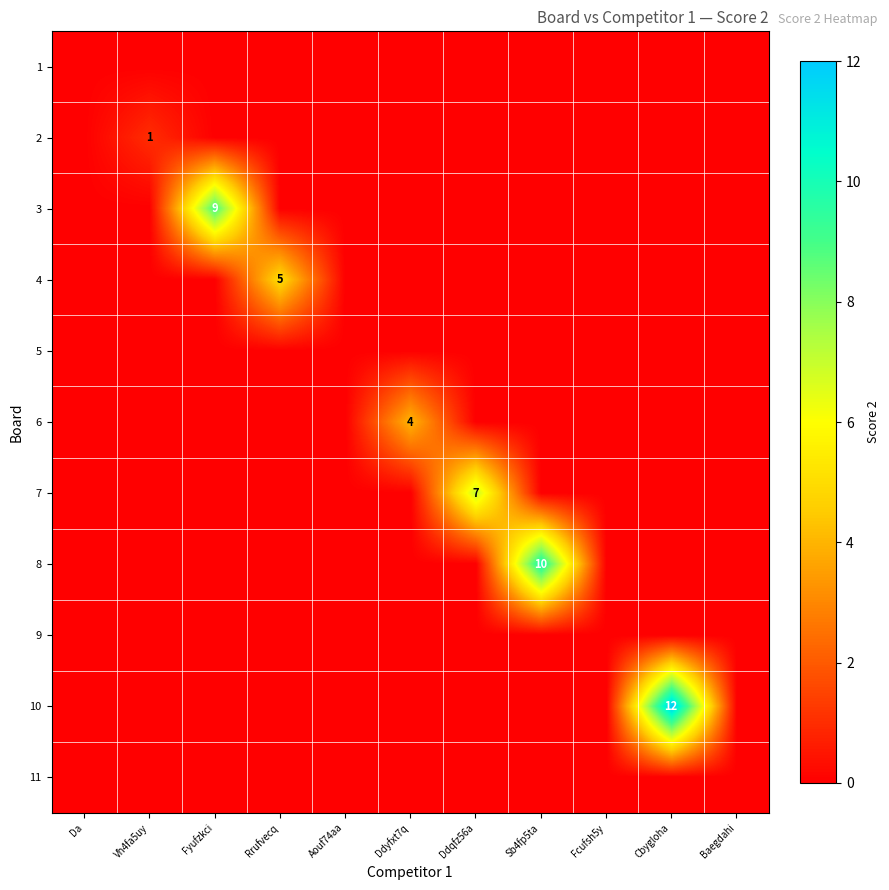

What is the maximum value for 4?

5